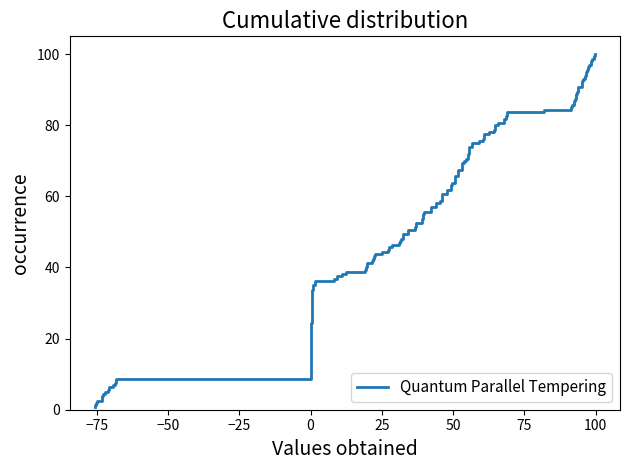

What is the maximum value shown in the chart?

100.0